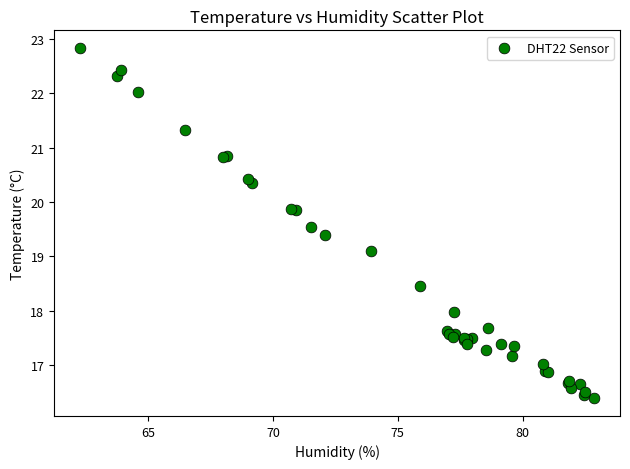

What Y value in the scatter plot is closest to 19?

19.1